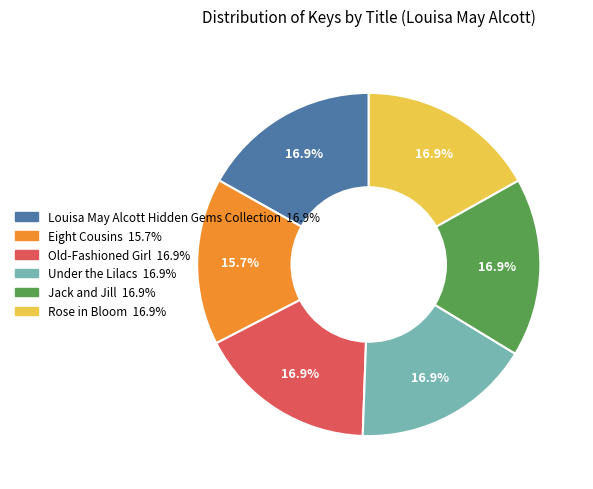

What percentage is the Rose in Bloom slice, to the nearest percent?

17%